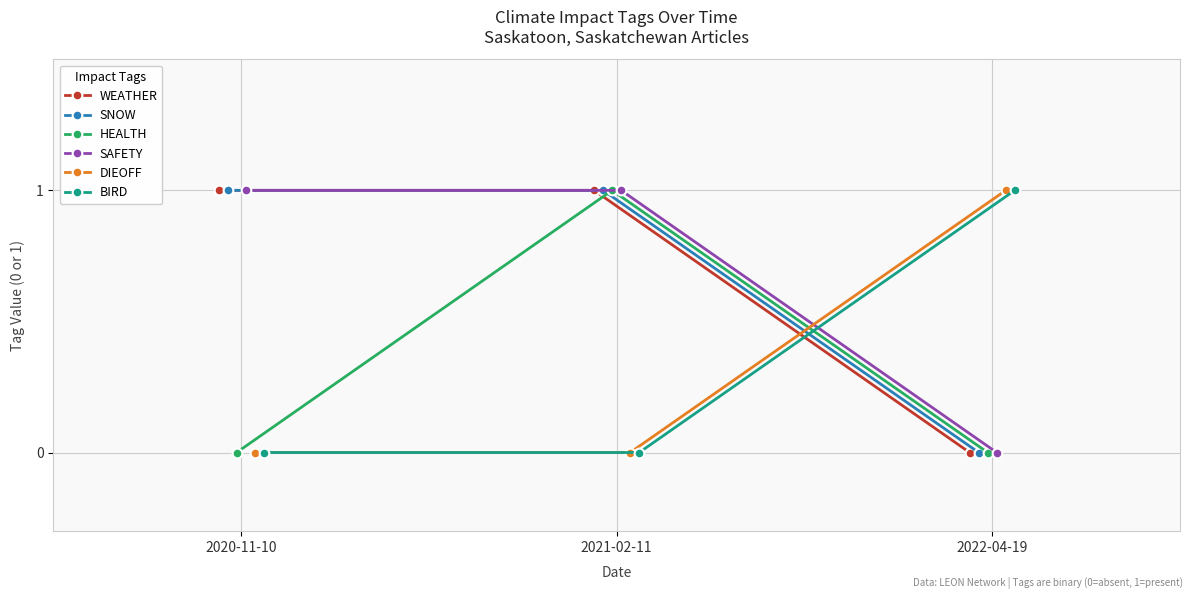

What is the value of the WEATHER point at the 1st from the left?

1